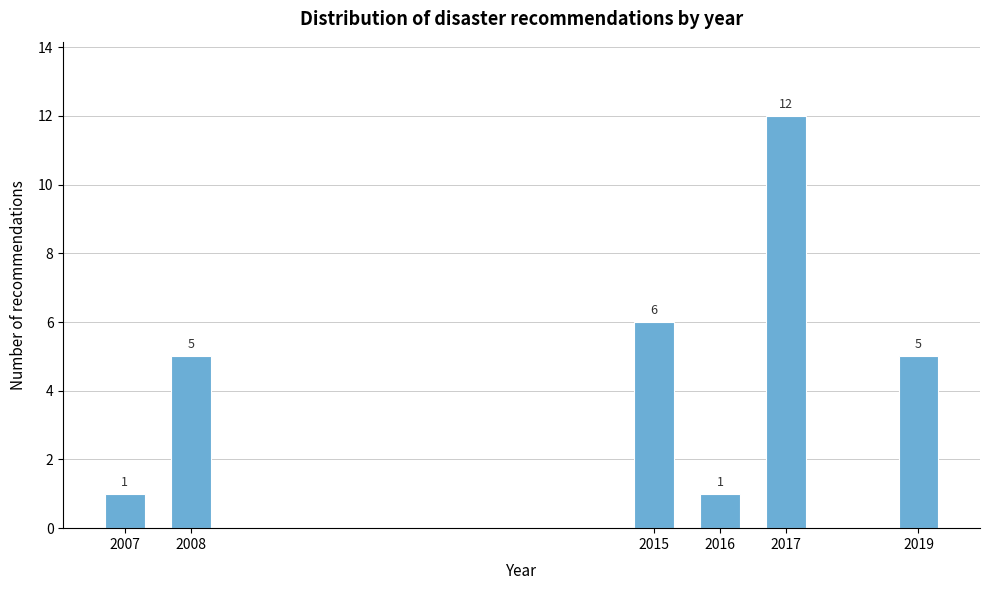

Reading left to right, what are all the values shown in this chart?

2007=1	2008=5	2015=6	2016=1	2017=12	2019=5